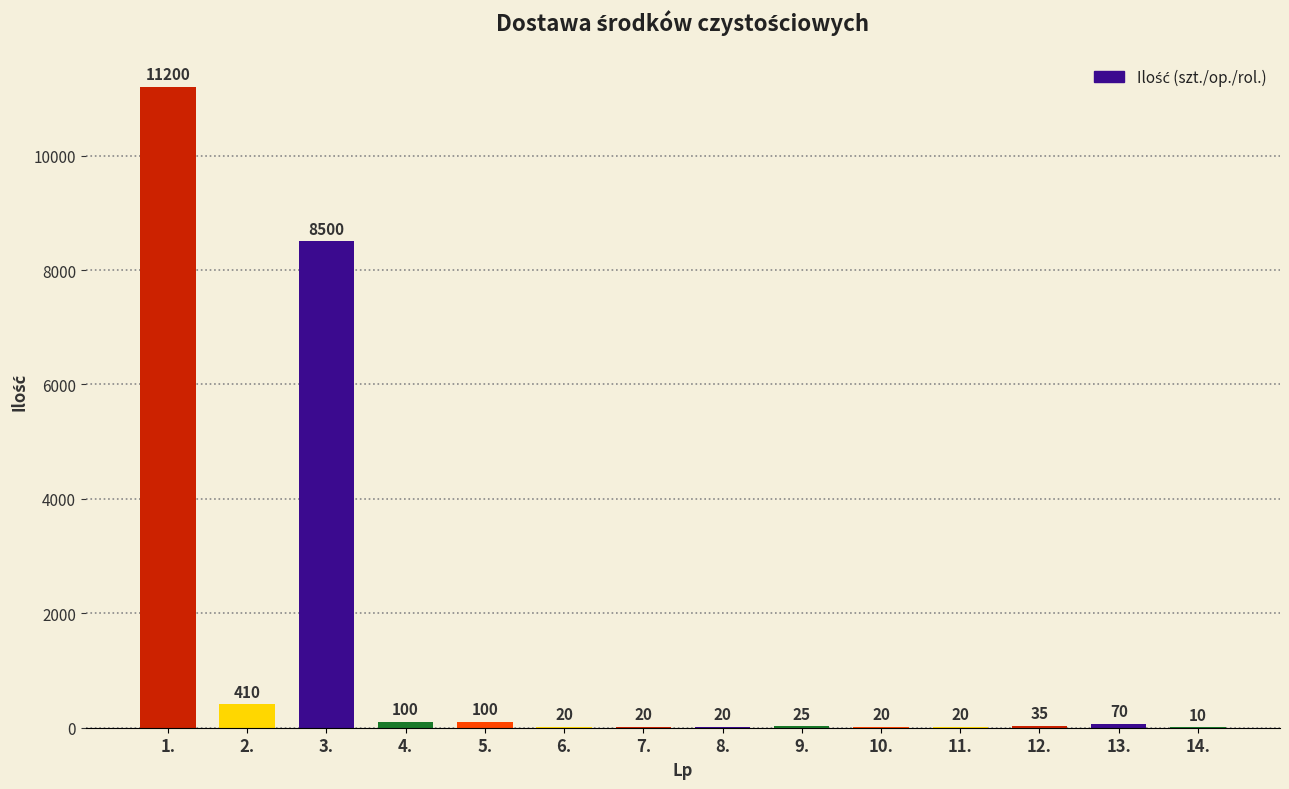

What is the change in value from 6. to 9.?

+5